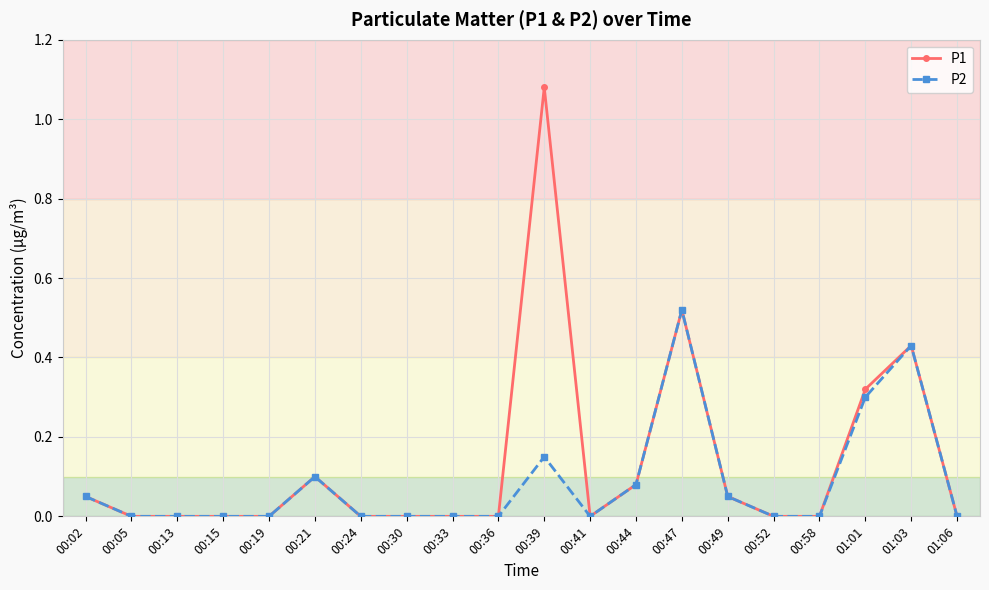

True or false: P2 has more than 0 interior local peaks.

True